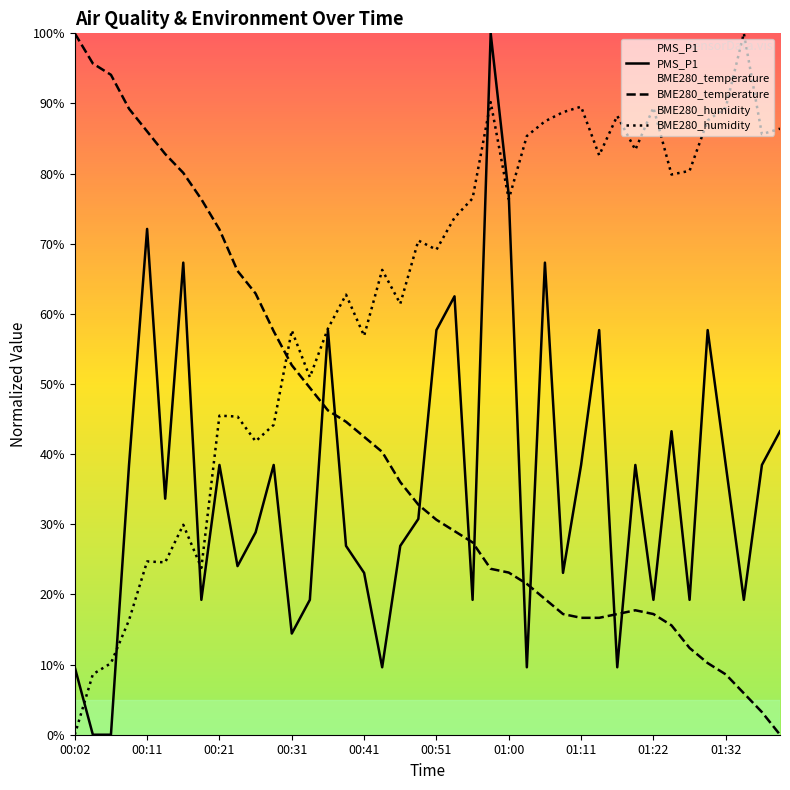

Which category has the lowest value in the BME280_humidity series?

00:02